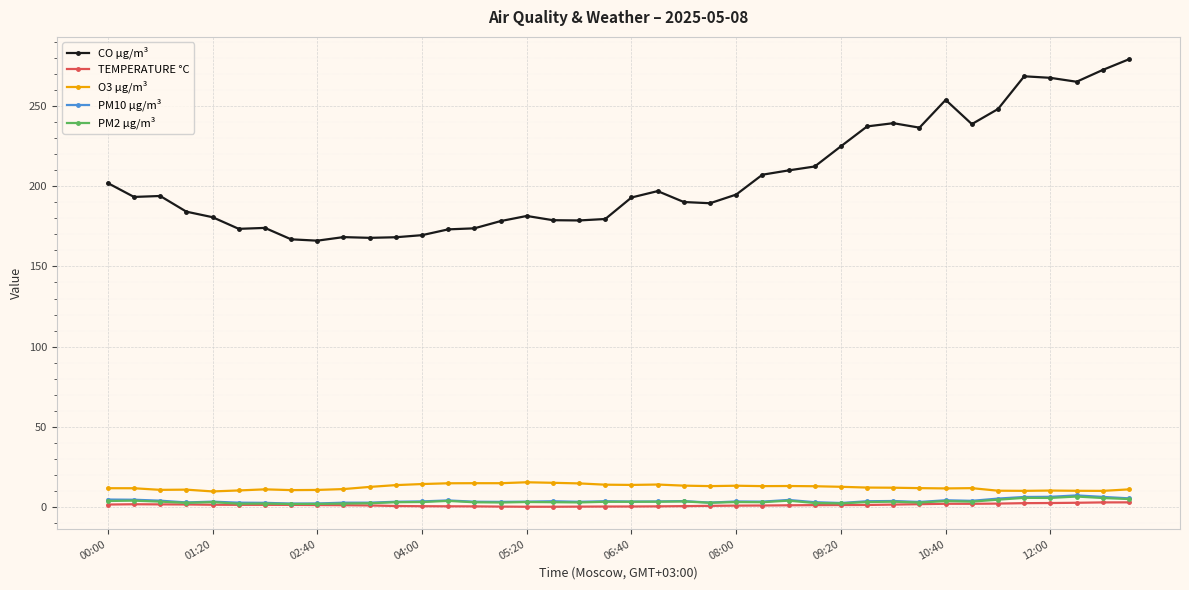

Does the chart have visible grid lines?

Yes